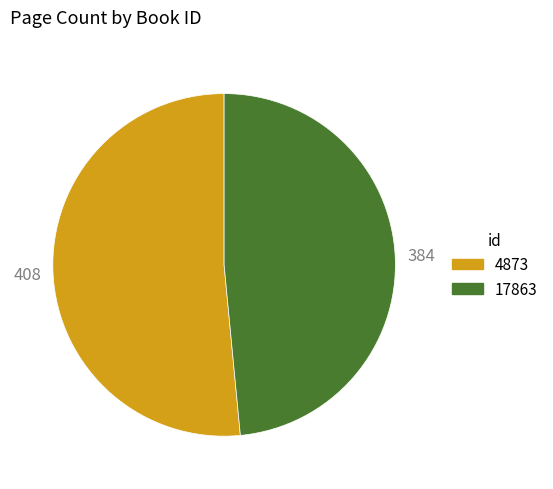

How many segments does this pie chart have?

2